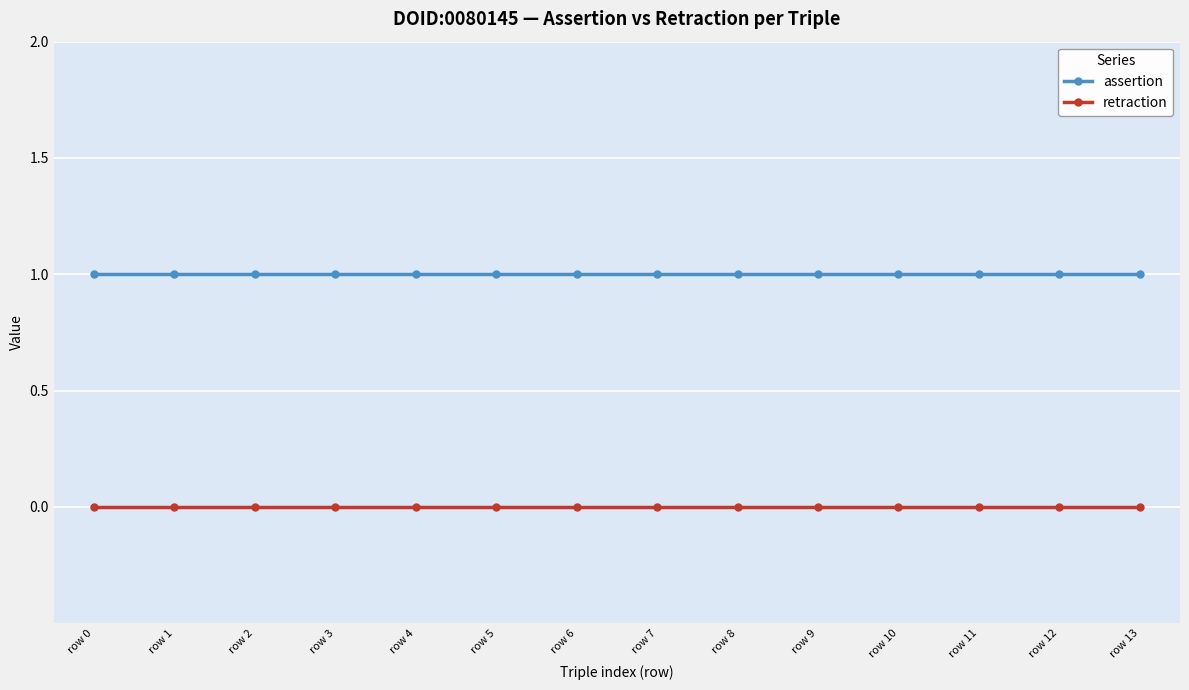

Rank the series by their average value, from highest to lowest.

assertion, retraction